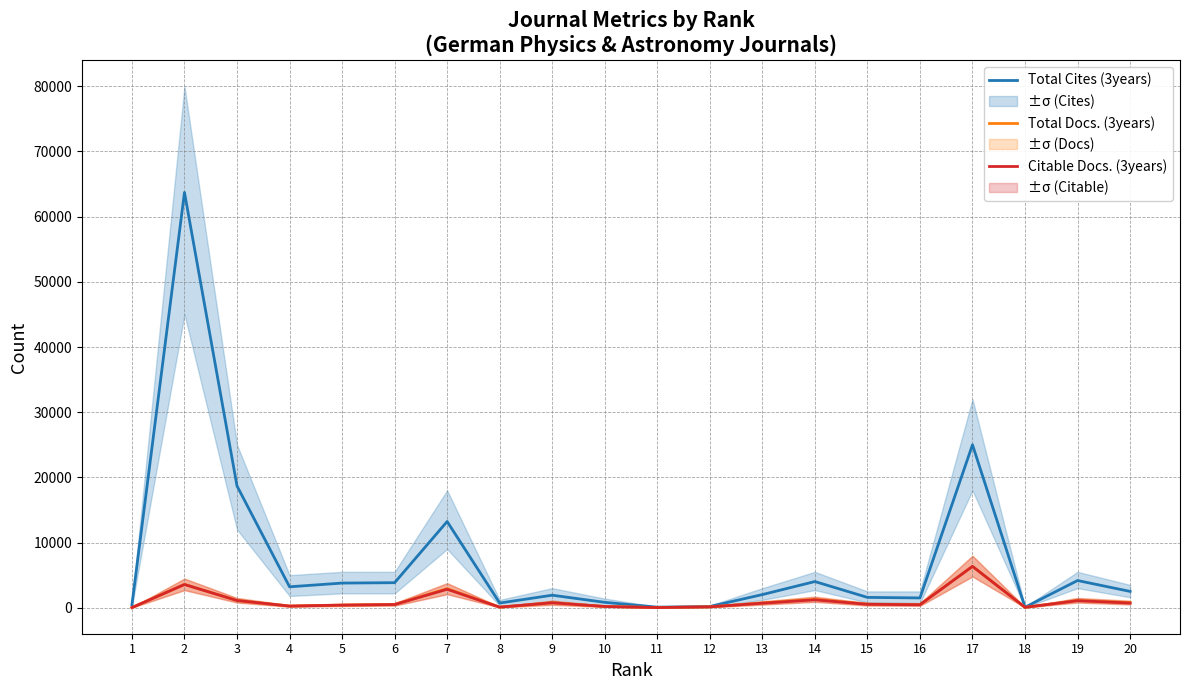

Where is Total Docs. (3years) nearest to the value 3179?

7